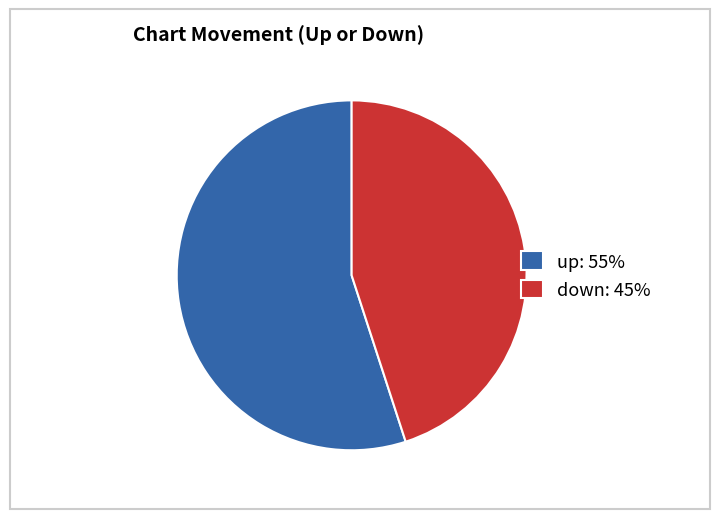

Approximately how many times larger is the value at down: 45% compared to up: 55%?

0.8